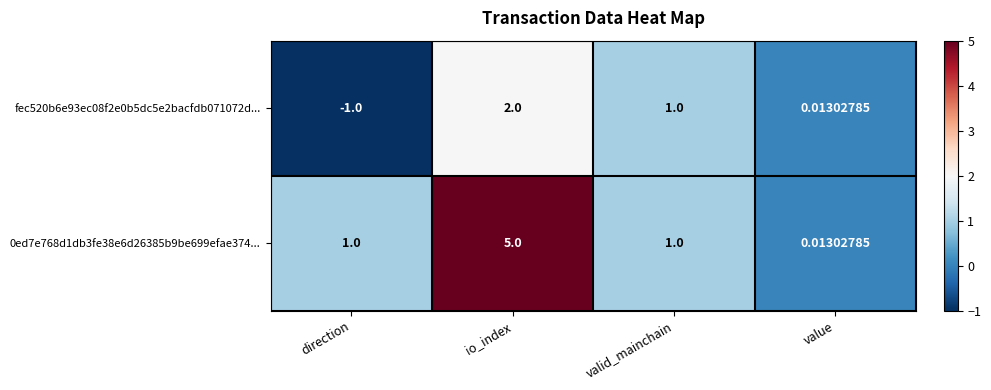

What is the total value across all series at valid_mainchain?

2.0